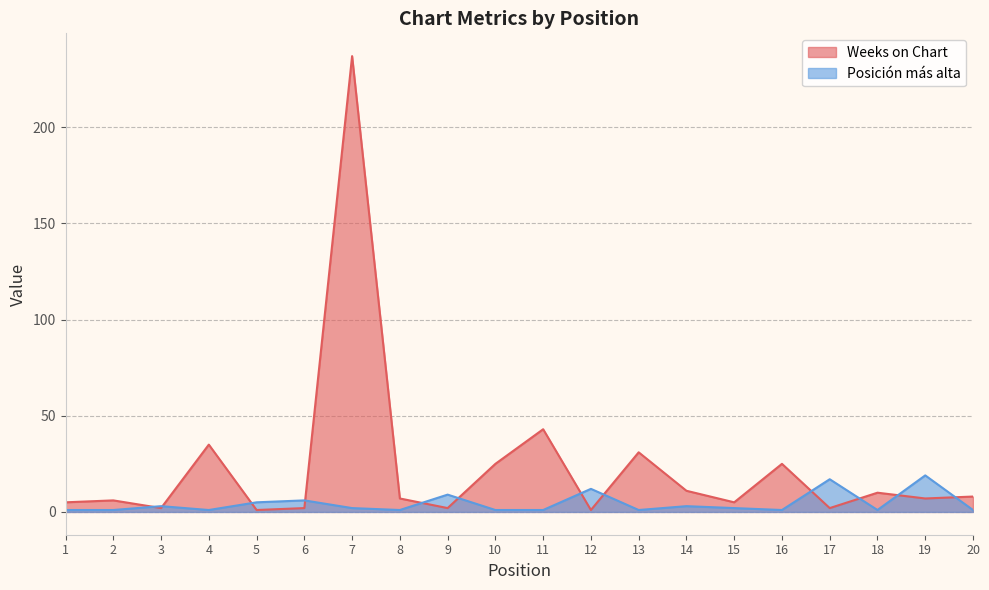

After their last crossing, which series has the higher values: Weeks on Chart or Posición más alta?

Weeks on Chart